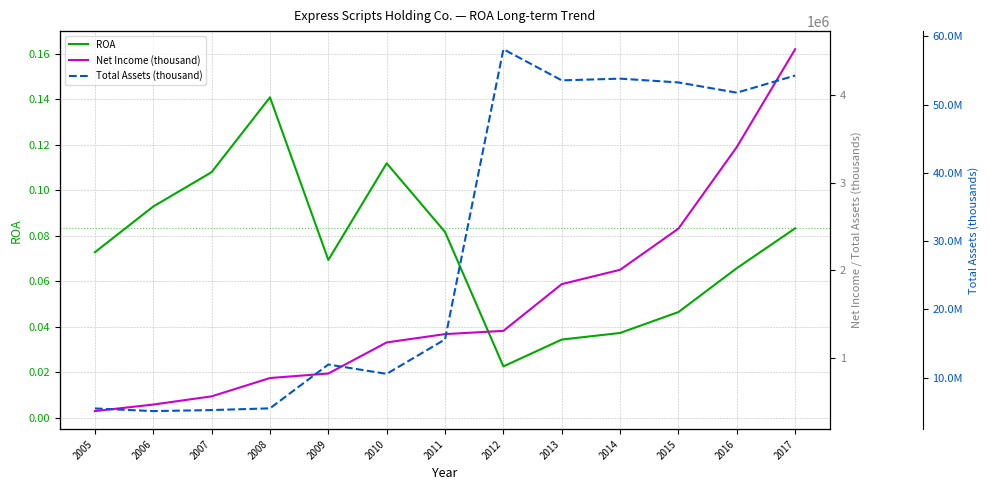

What is the approximate value of ROA at 2009?

0.1